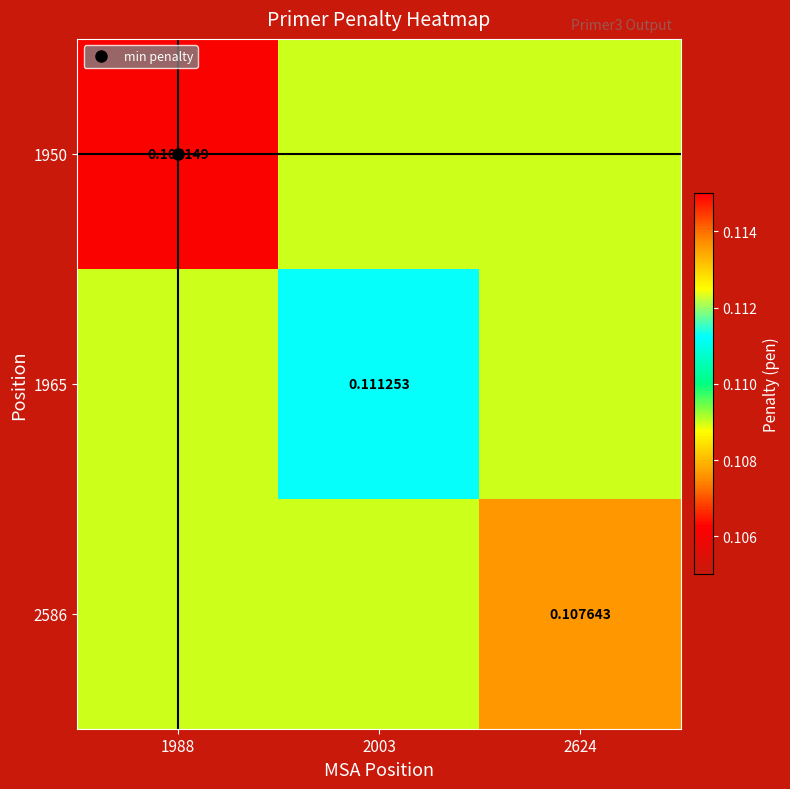

Which category has the lowest value across all series?

1988